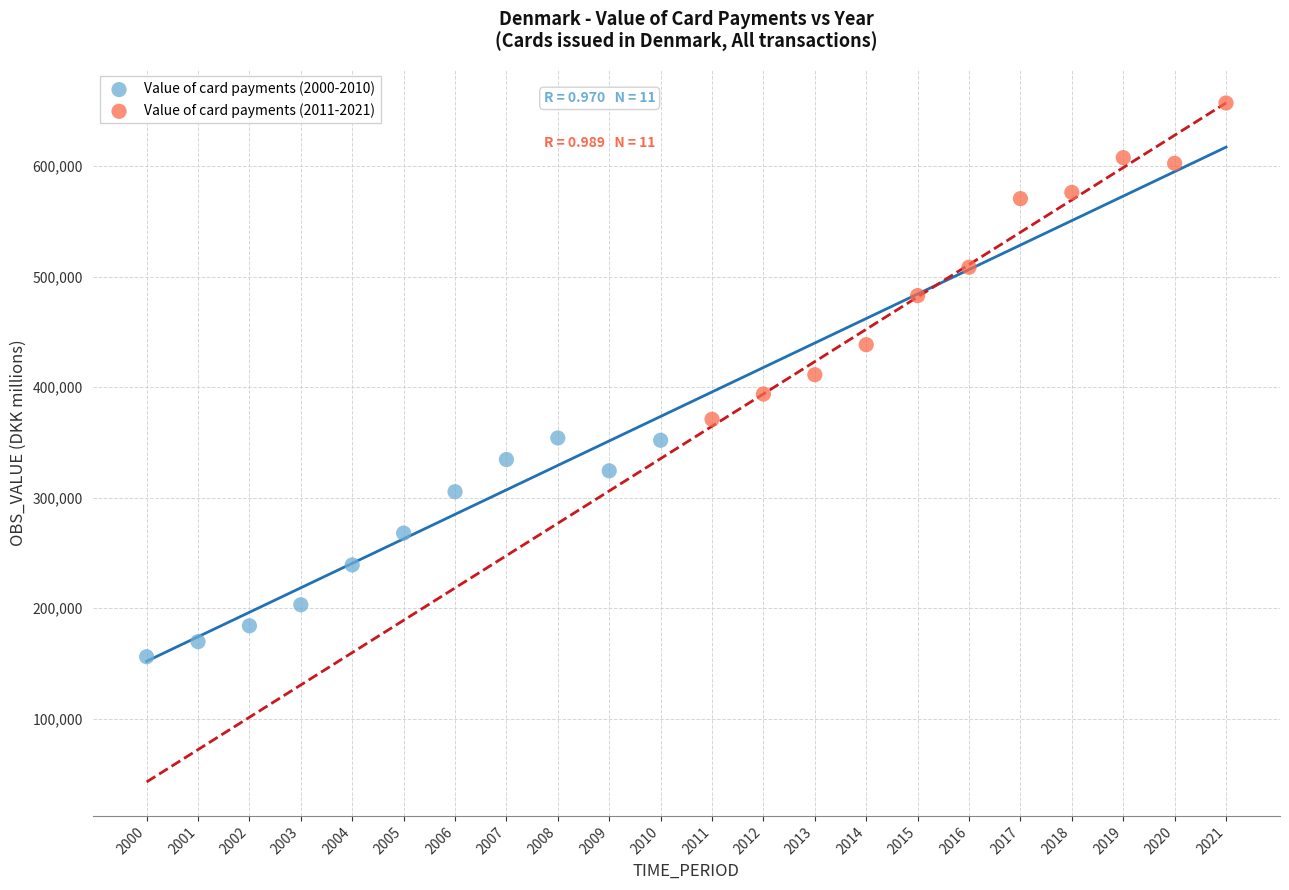

Which series has the largest Y range (max minus min)?

Value of card payments (2011-2021)